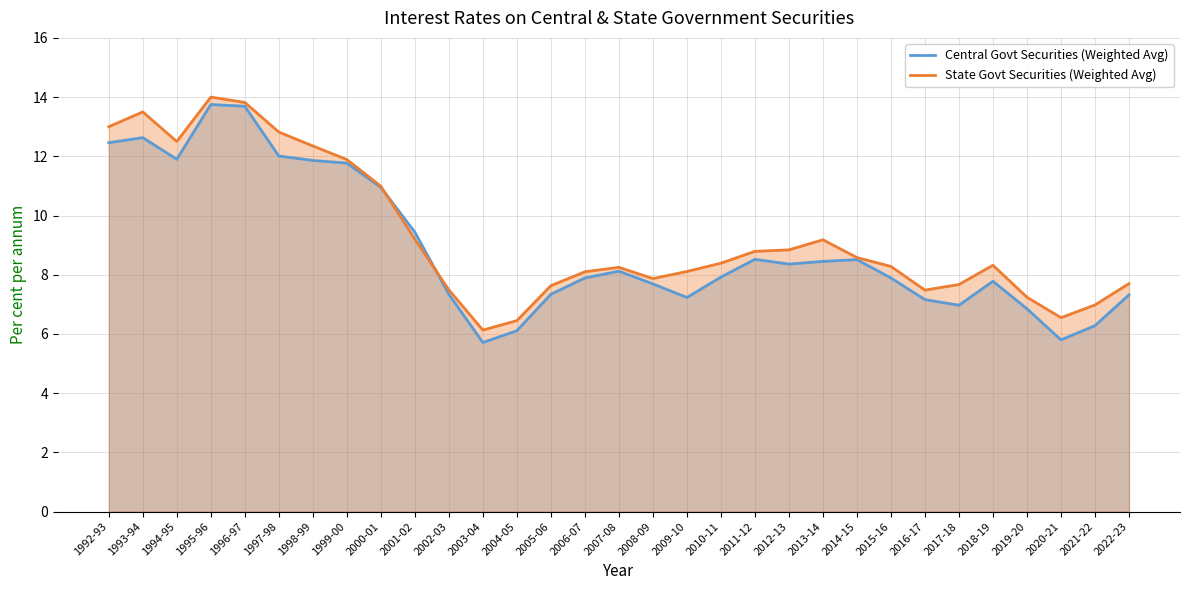

List the labels in order of Central Govt Securities (Weighted Avg) value, smallest first.

2003-04, 2020-21, 2004-05, 2021-22, 2019-20, 2017-18, 2016-17, 2009-10, 2022-23, 2002-03, 2005-06, 2008-09, 2018-19, 2006-07, 2015-16, 2010-11, 2007-08, 2012-13, 2013-14, 2014-15, 2011-12, 2001-02, 2000-01, 1999-00, 1998-99, 1994-95, 1997-98, 1992-93, 1993-94, 1996-97, 1995-96